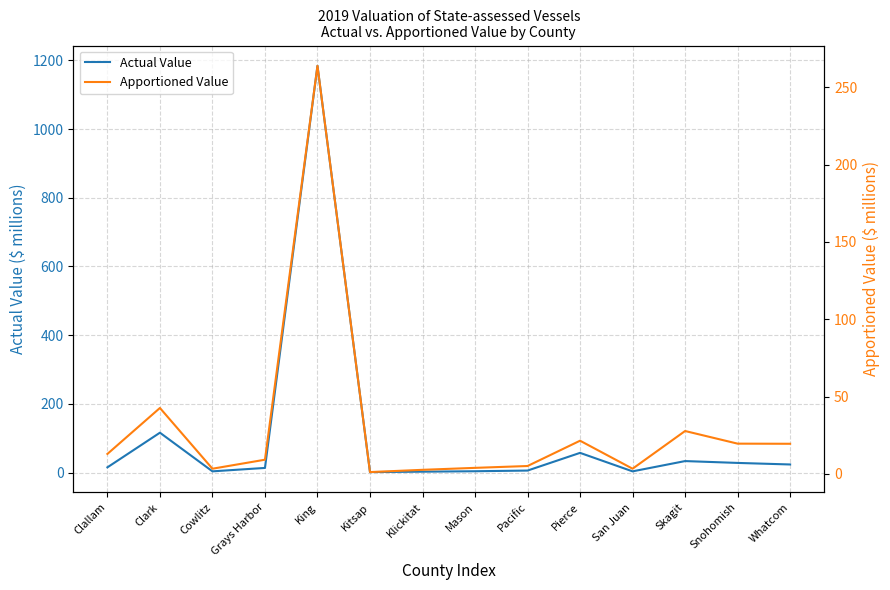

What is the approximate value of Apportioned Value at King?

263.9